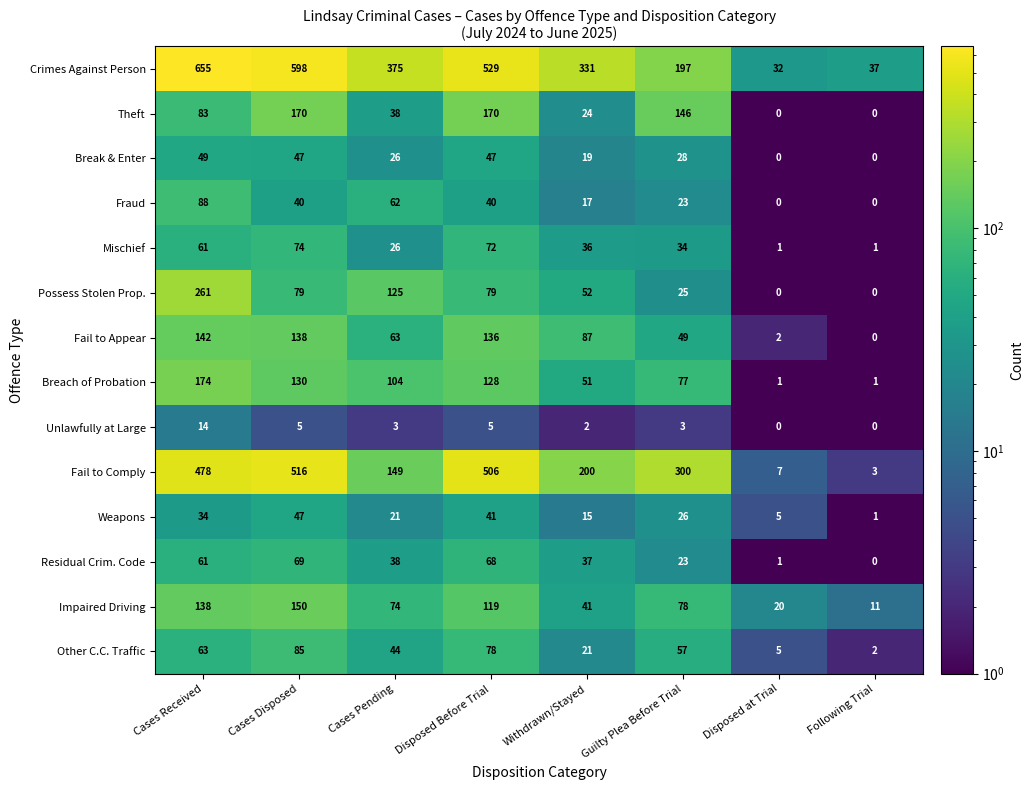

The Fraud series shows 23 at Guilty Plea Before Trial. True or false?

True